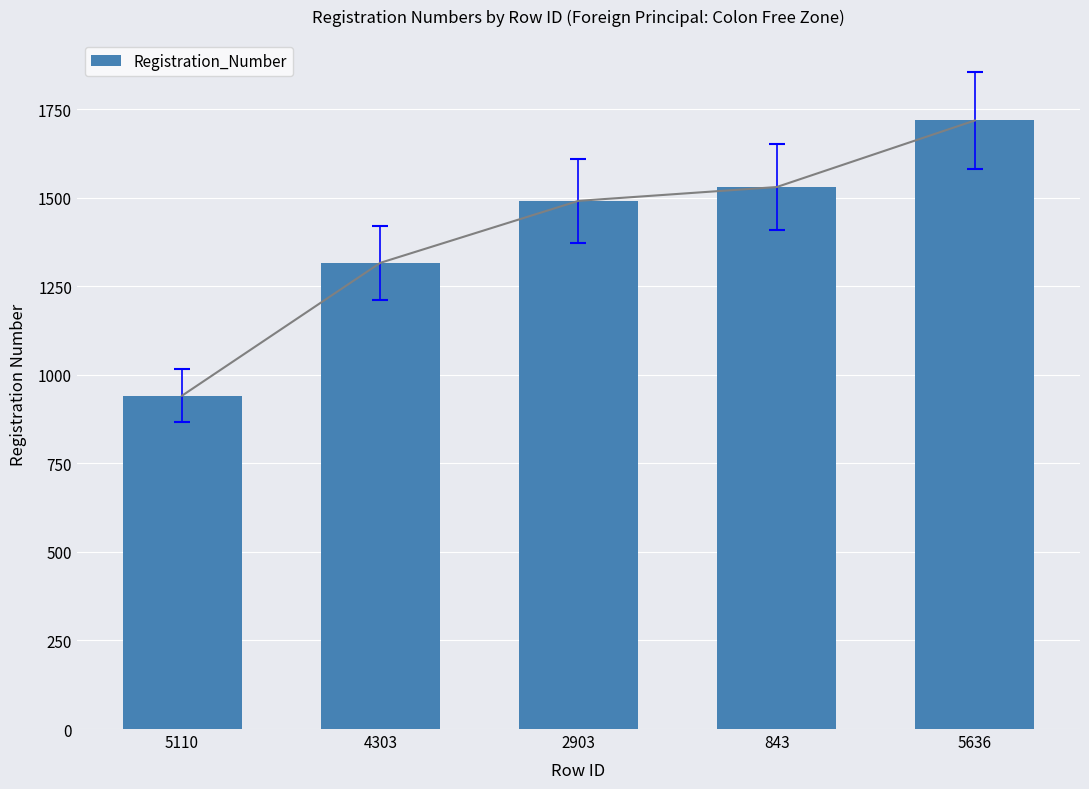

At which label does the data first exceed 1491?

843